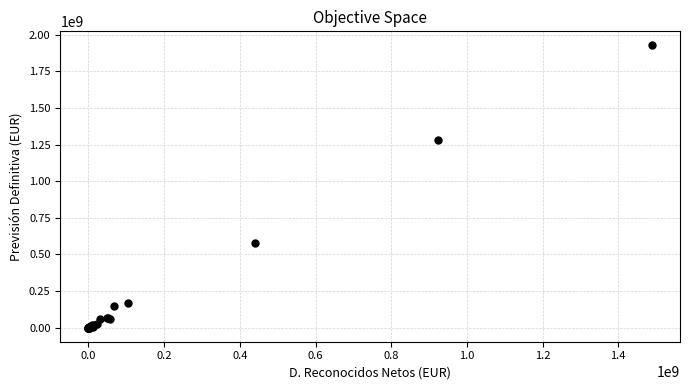

What Y value in the scatter plot is closest to 963498290?

1284112960.0